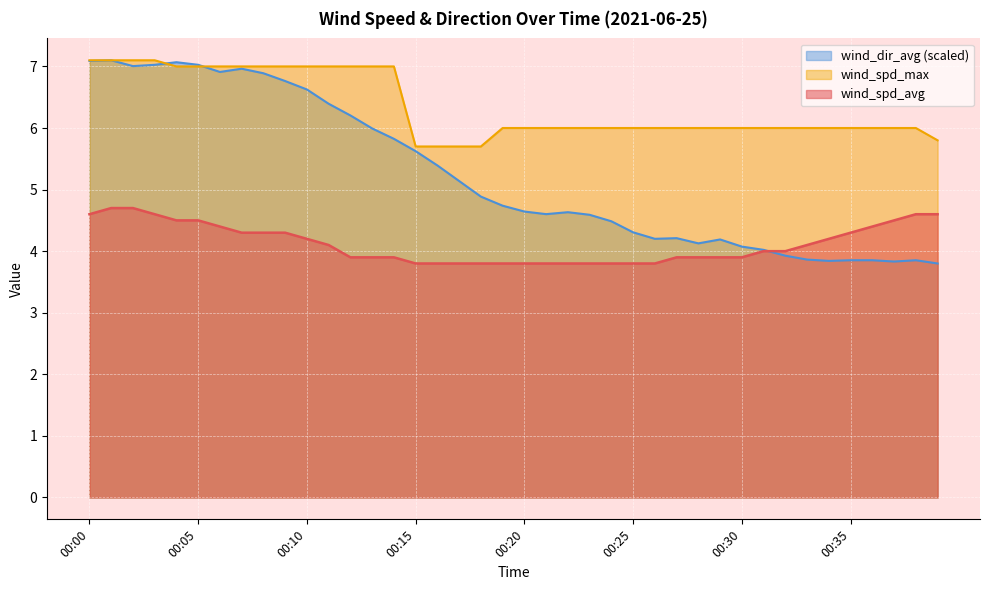

Rank the series by their average value, from highest to lowest.

wind_spd_max, wind_dir_avg (scaled), wind_spd_avg